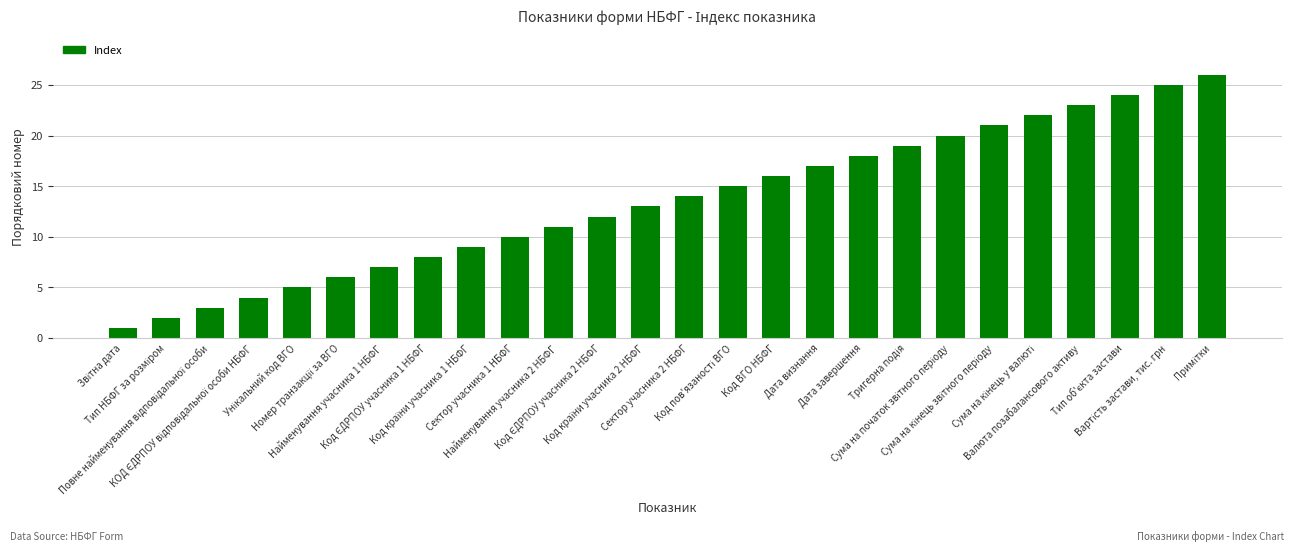

What is the maximum value shown in the chart?

26